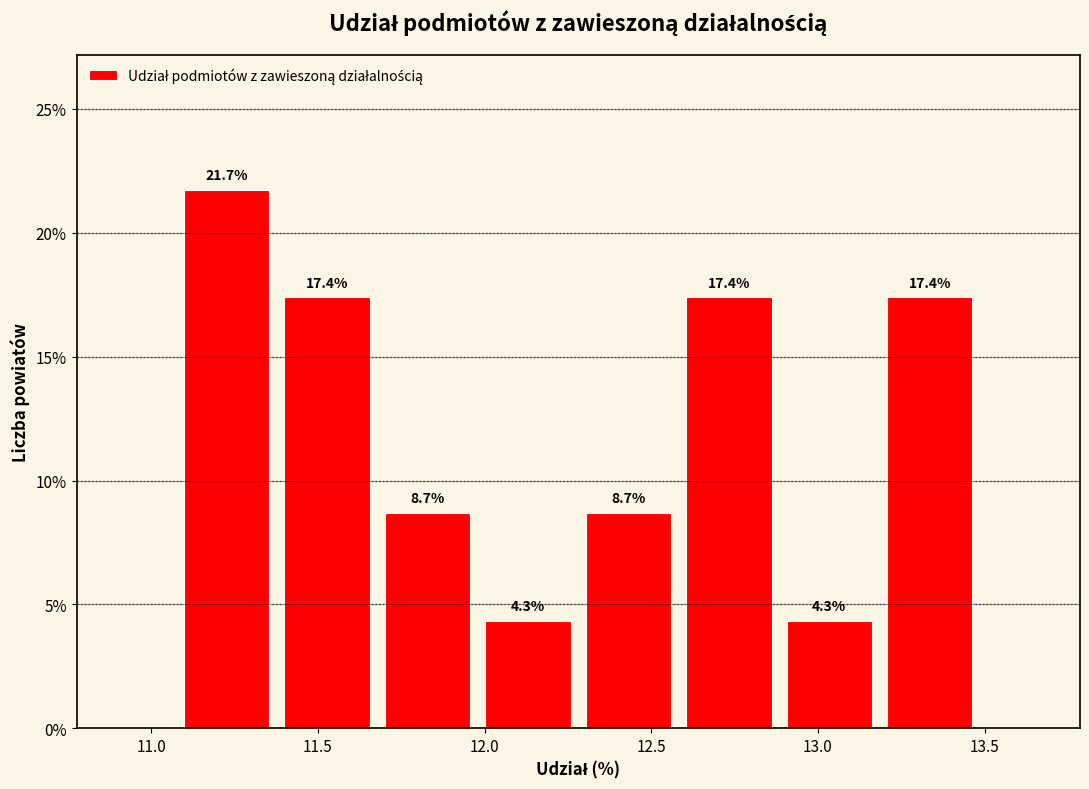

Which range on the x-axis has the tallest bar?

11.1 to 11.4